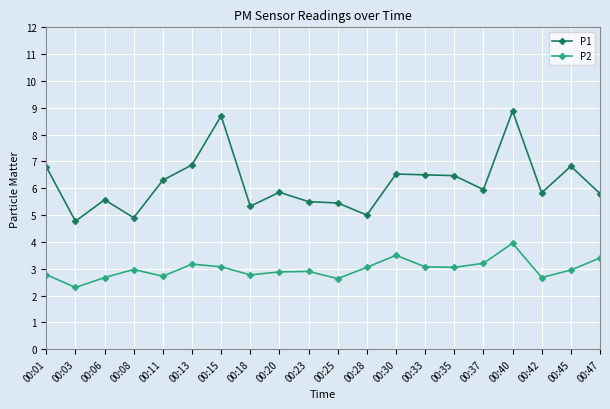

What is the sum of the P1 values at 00:33 and 00:18?

11.8